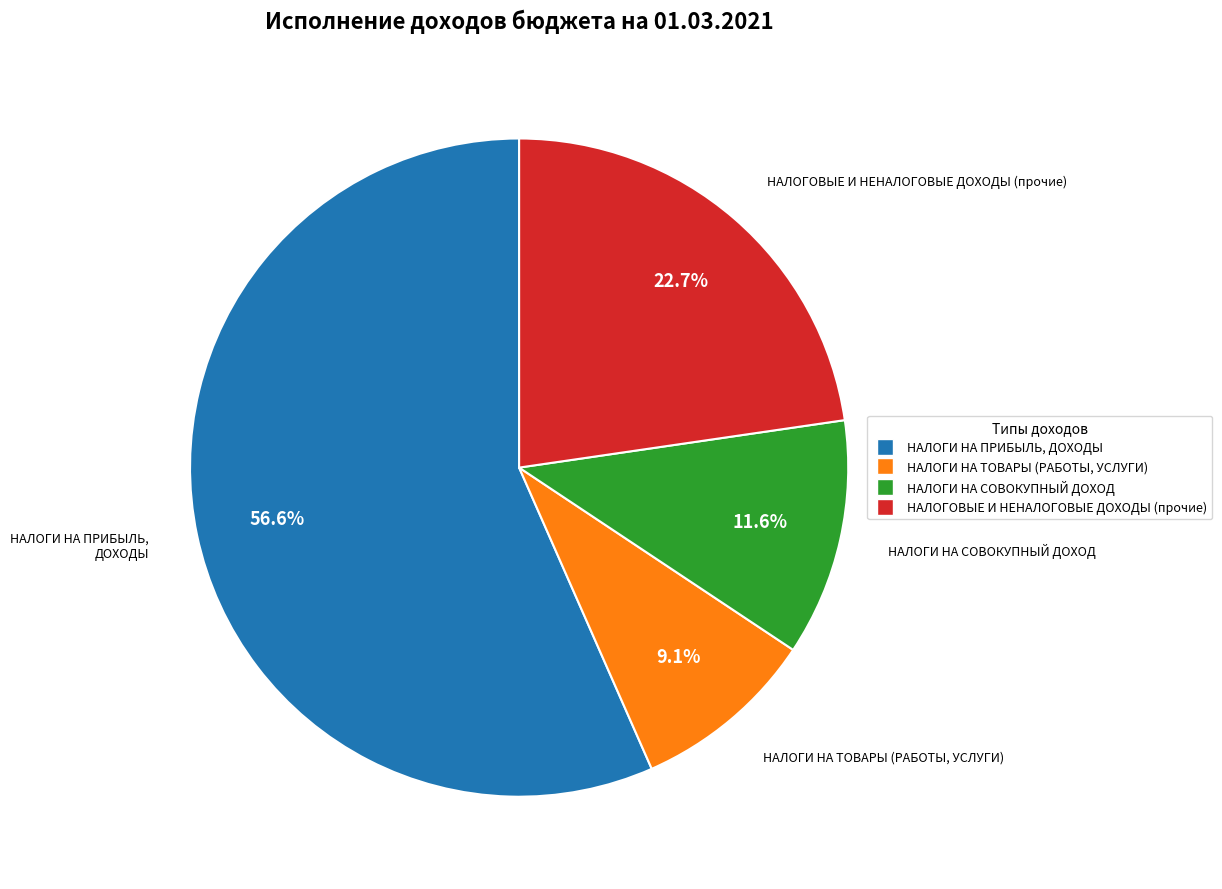

How many segments does this pie chart have?

4